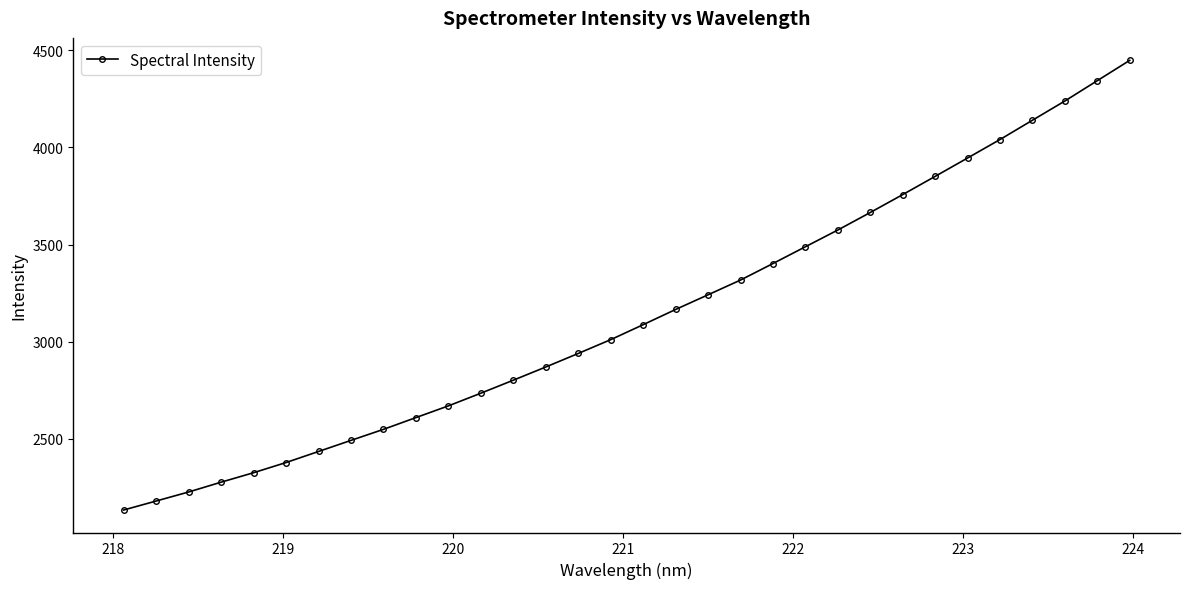

True or false: the data has more than 2 interior local peaks.

False